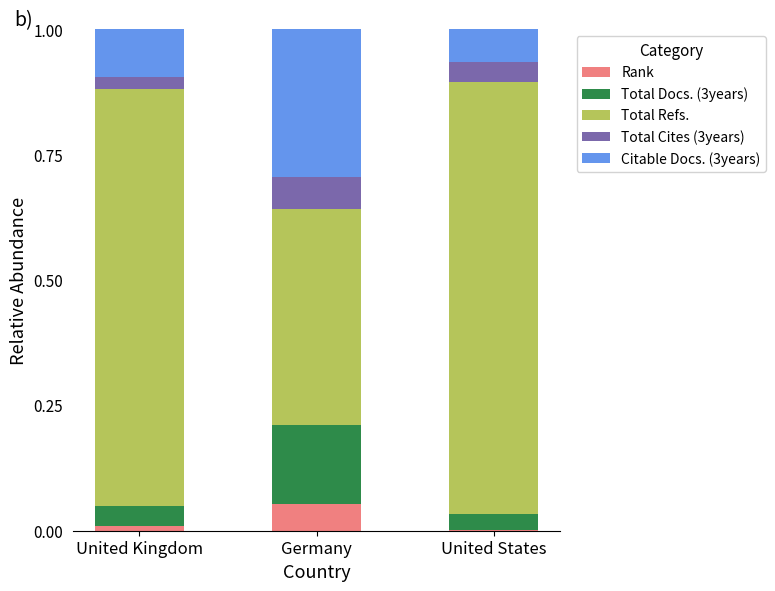

Which category has the highest value in the Rank series?

Germany